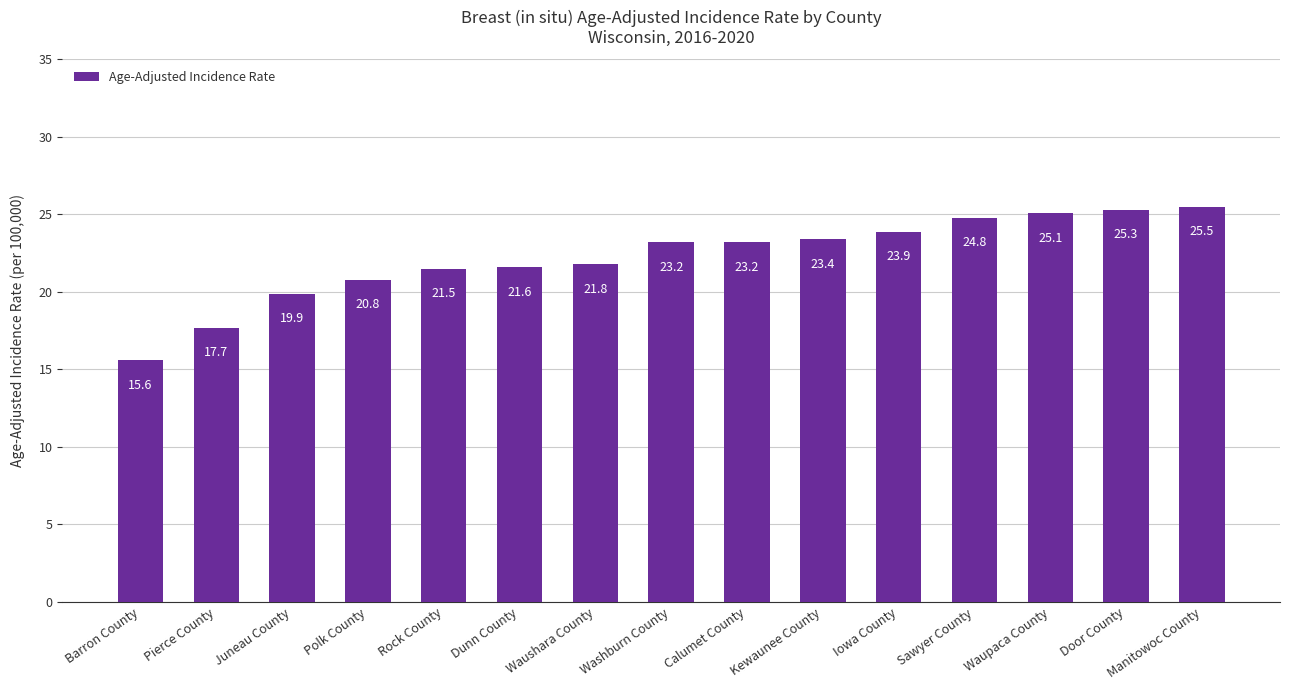

What is the sum of the values at Manitowoc County and Polk County?

46.3